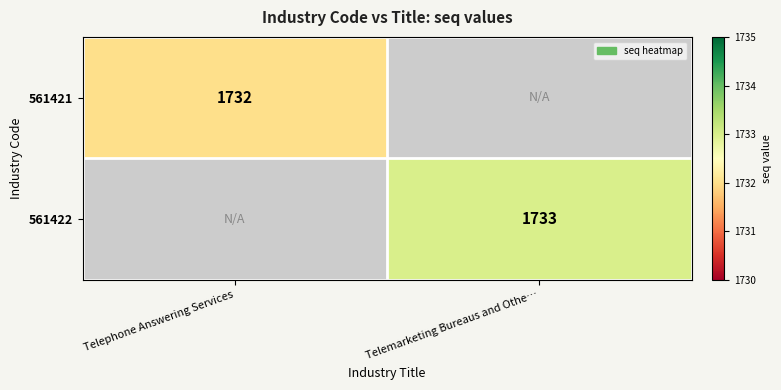

The value of 561421 at Telephone Answering Services is 755. True or false?

False